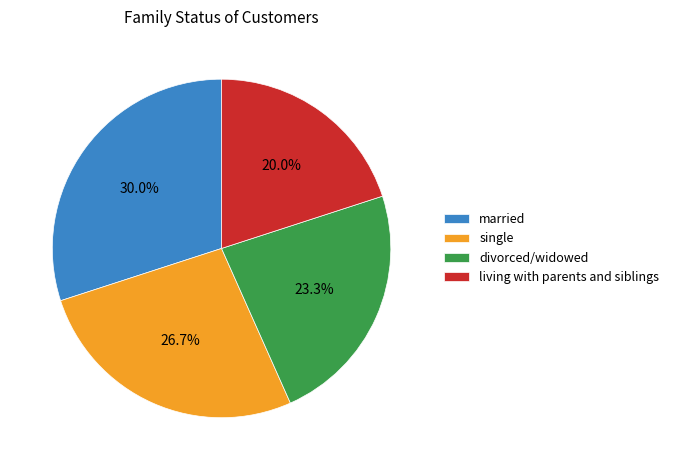

Count the number of slices in the pie.

4